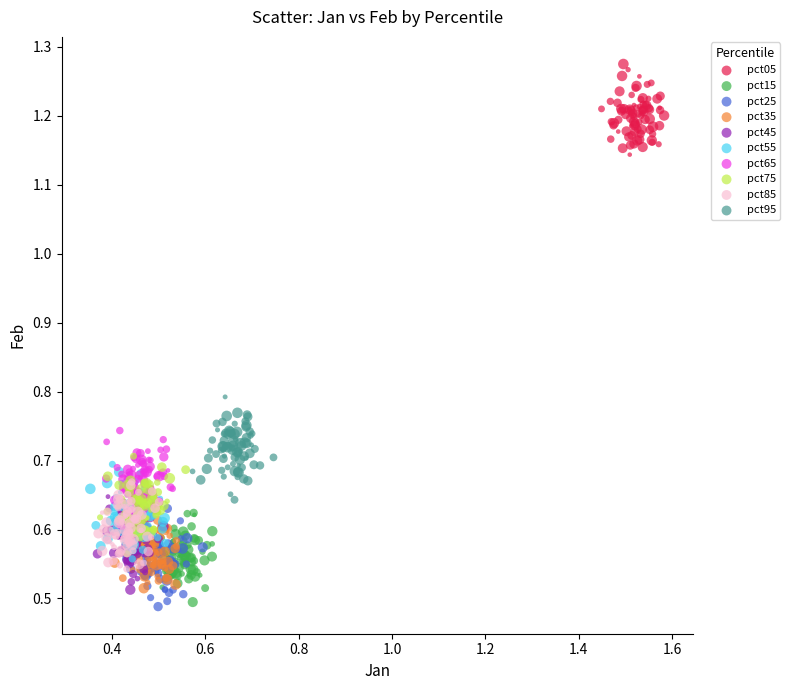

Which series contains the highest Y value?

pct05